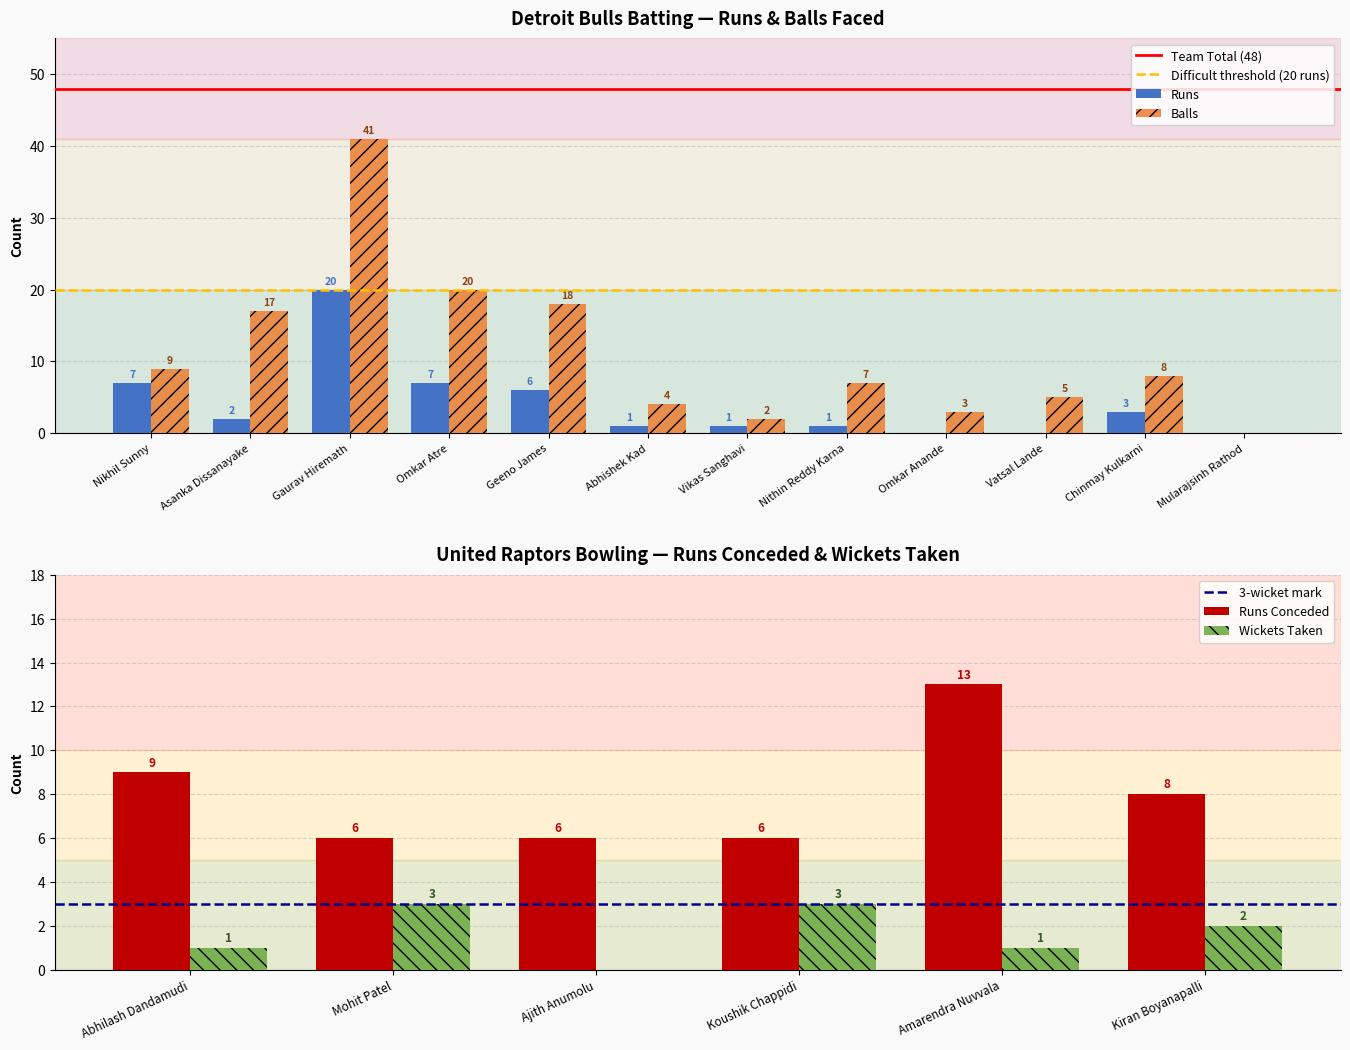

Is the value of Balls at Omkar Atre greater than the value of Runs at Nikhil Sunny?

Yes